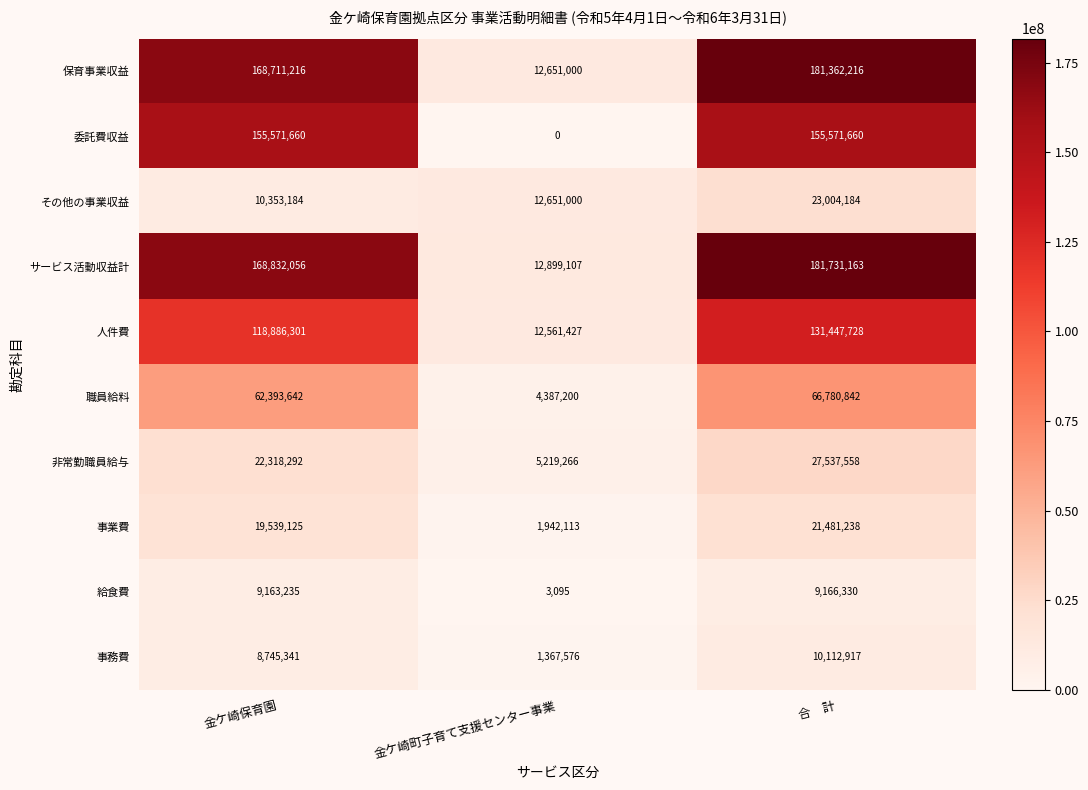

Reading left to right, extract all data points from this chart.

保育事業収益: 168711216	12651000	181362216
委託費収益: 155571660	0	155571660
その他の事業収益: 10353184	12651000	23004184
サービス活動収益計: 168832056	12899107	181731163
人件費: 118886301	12561427	131447728
職員給料: 62393642	4387200	66780842
非常勤職員給与: 22318292	5219266	27537558
事業費: 19539125	1942113	21481238
給食費: 9163235	3095	9166330
事務費: 8745341	1367576	10112917